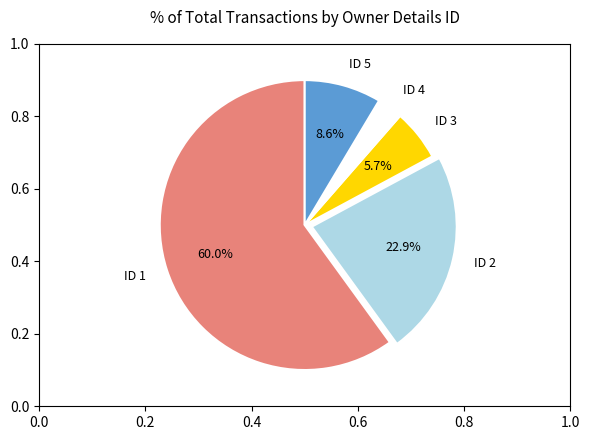

What is the largest slice in the pie chart?

ID 1